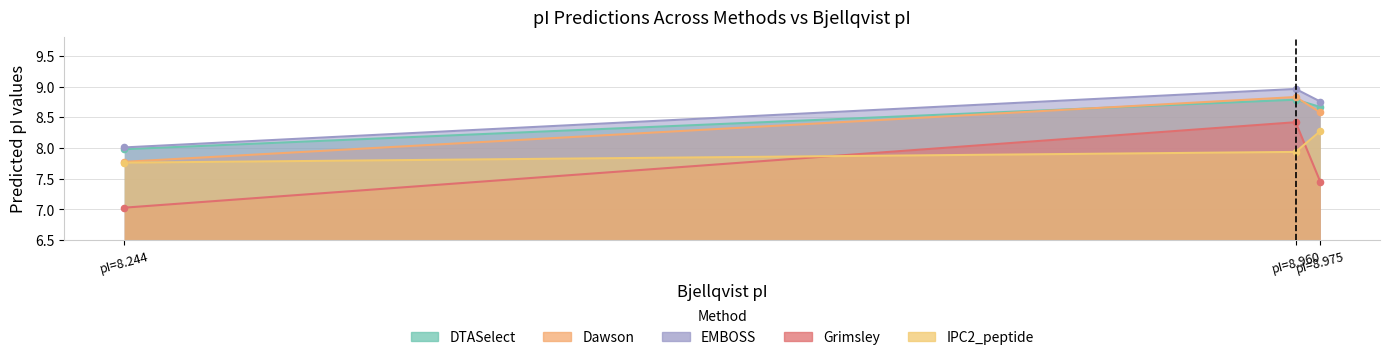

Which series reaches the minimum Y coordinate?

Grimsley